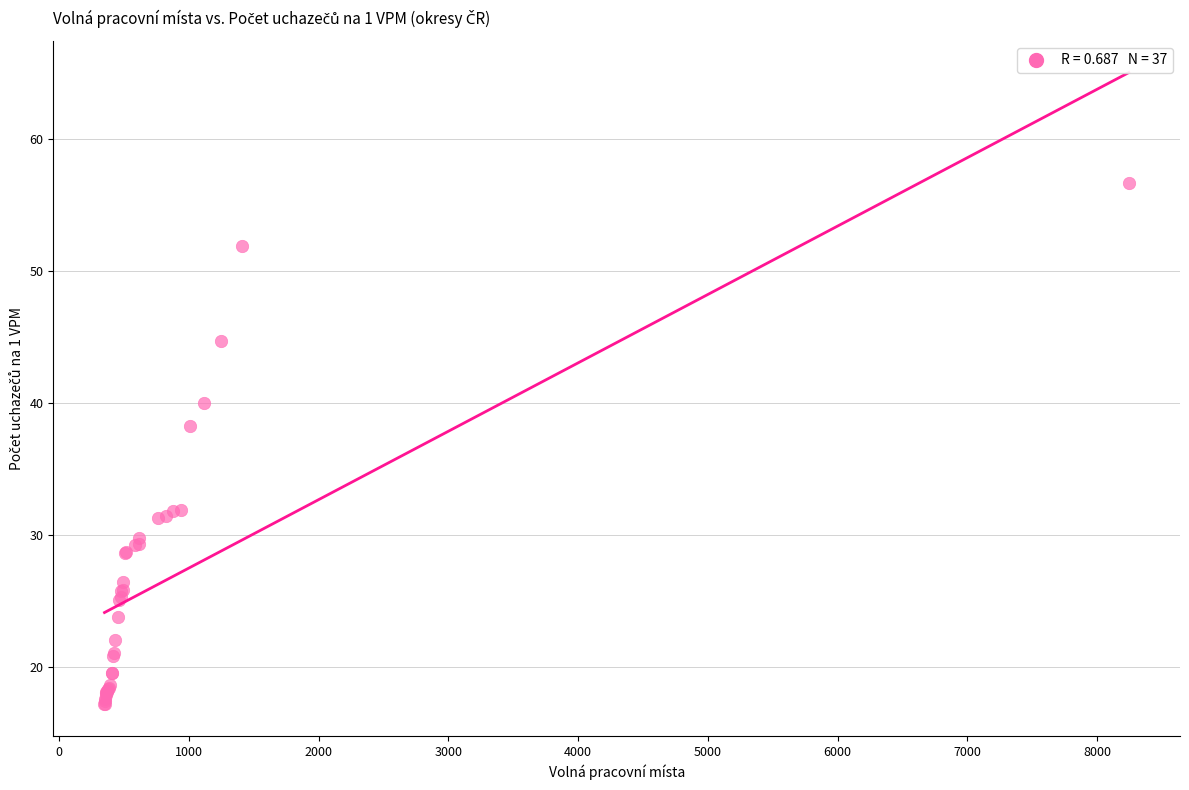

What Y value in the scatter plot is closest to 36?

38.2